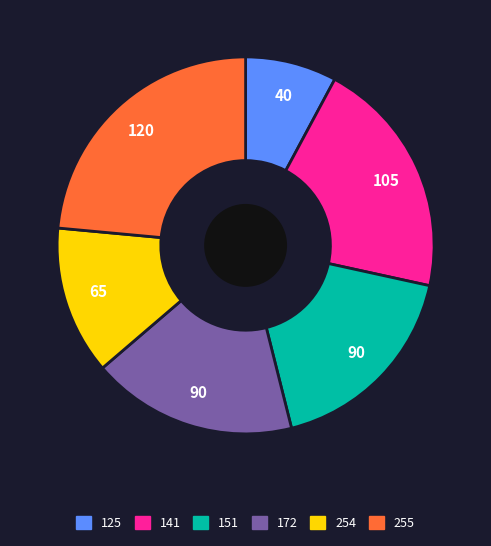

Combined, do 151 and 255 account for over 50%?

No